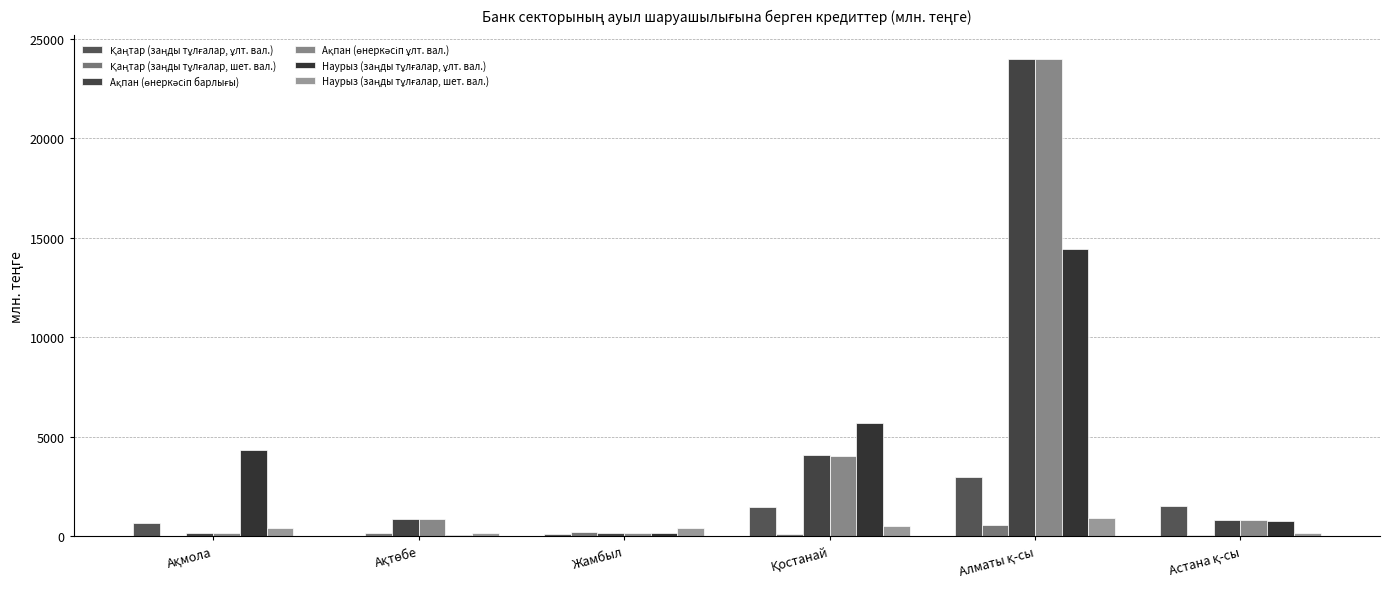

Which series has the largest total across all categories?

Ақпан (өнеркәсіп барлығы)